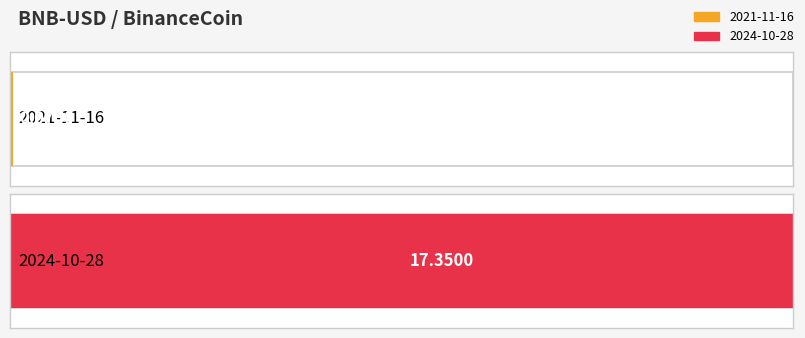

What position from the right is 2024-10-28?

1